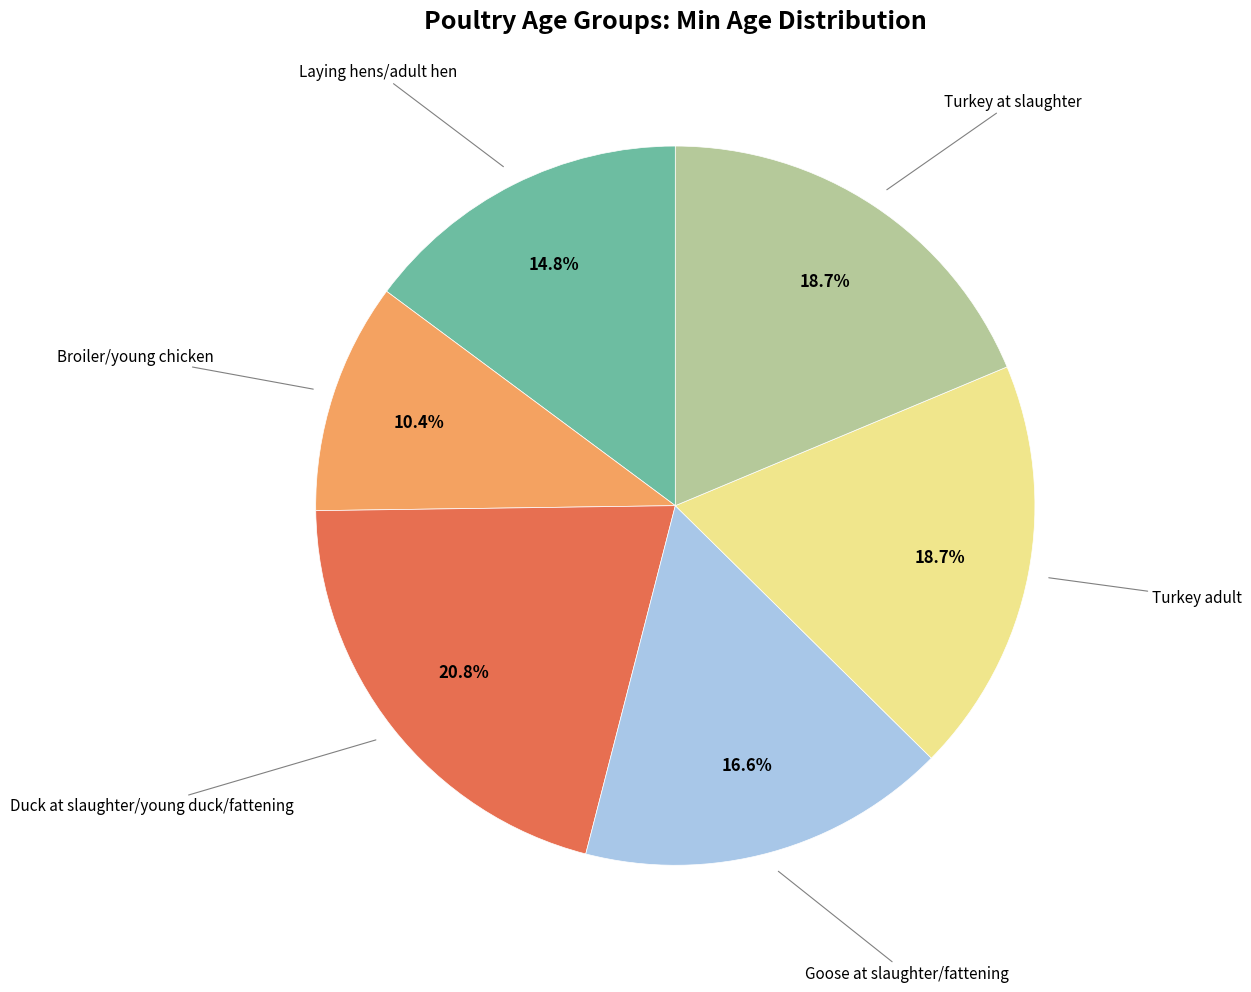

Does any single category account for the majority?

No